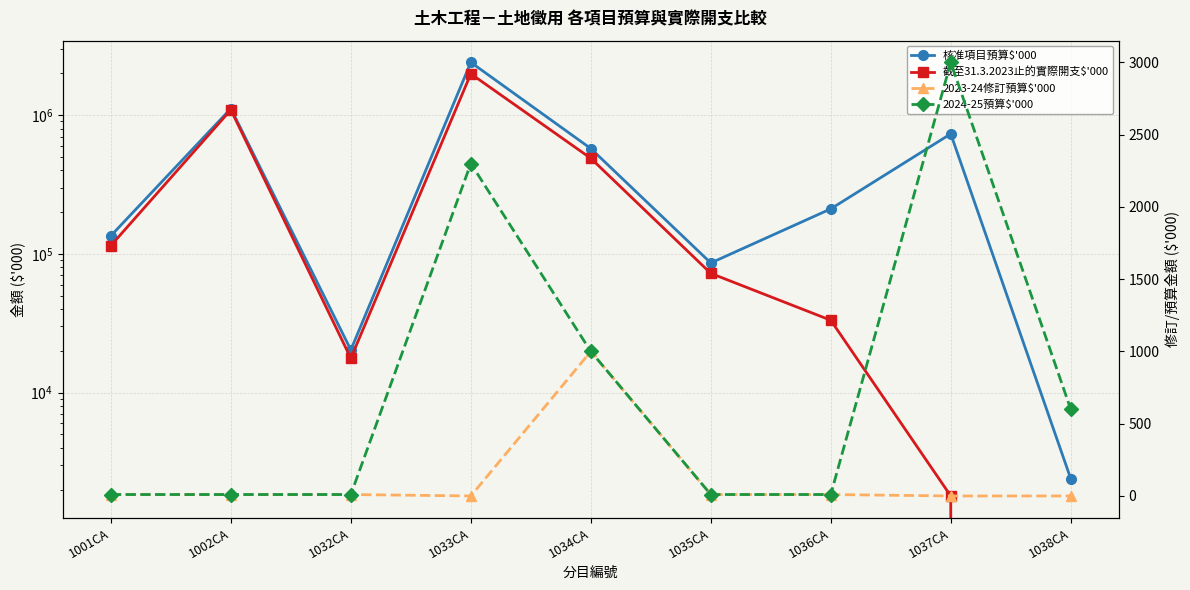

True or false: 2023-24修訂預算$'000 and 2024-25預算$'000 intersect in this chart.

False